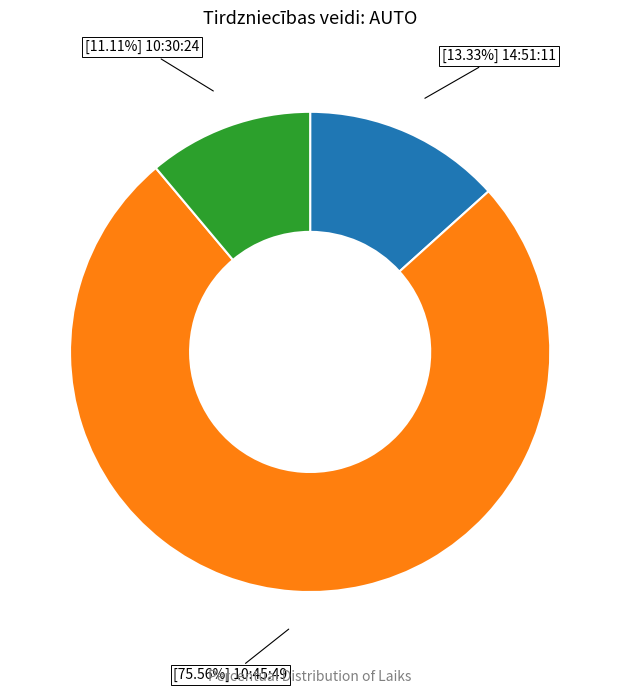

To the nearest percent, what is the difference between the largest and smallest slice percentages?

64%